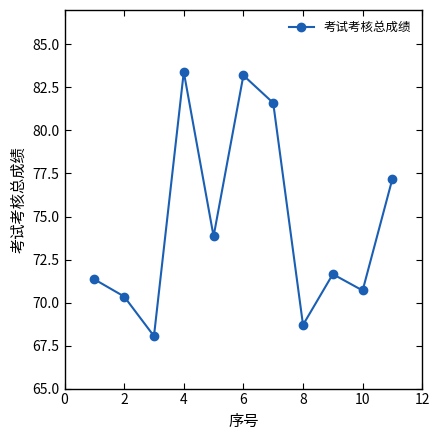

What is the difference between the second highest and second lowest values?

14.5